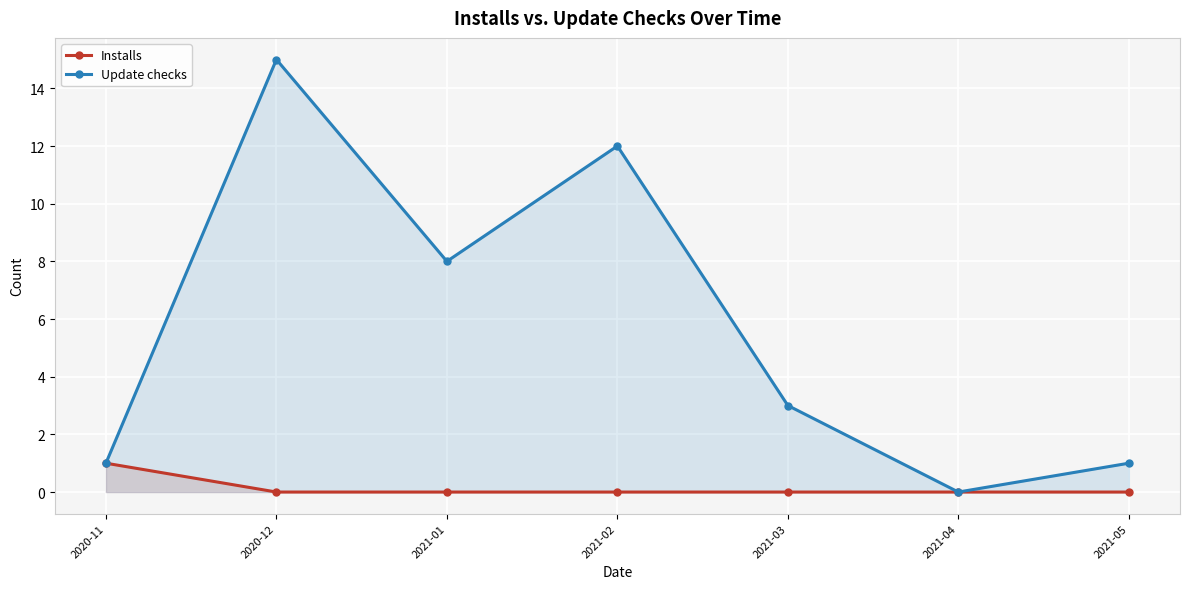

True or false: Installs has more than 1 points higher than both neighbors.

False